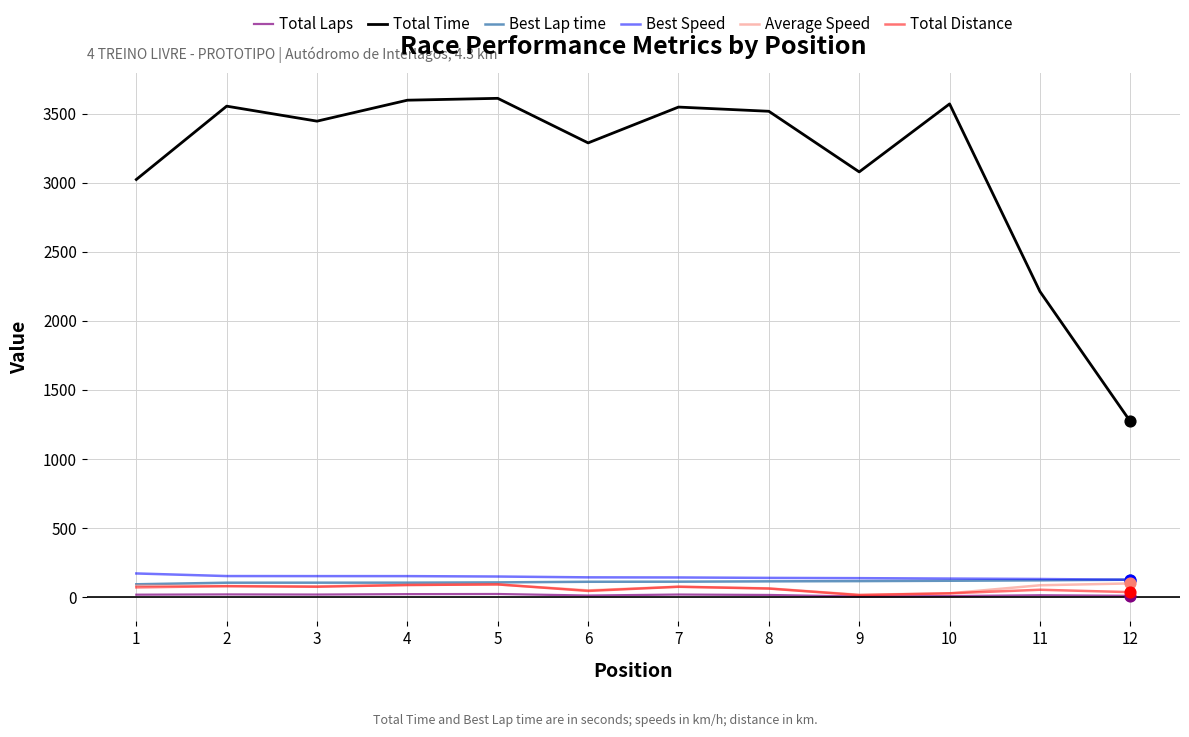

What are all the series names shown in the legend?

Total Laps, Total Time, Best Lap time, Best Speed, Average Speed, Total Distance